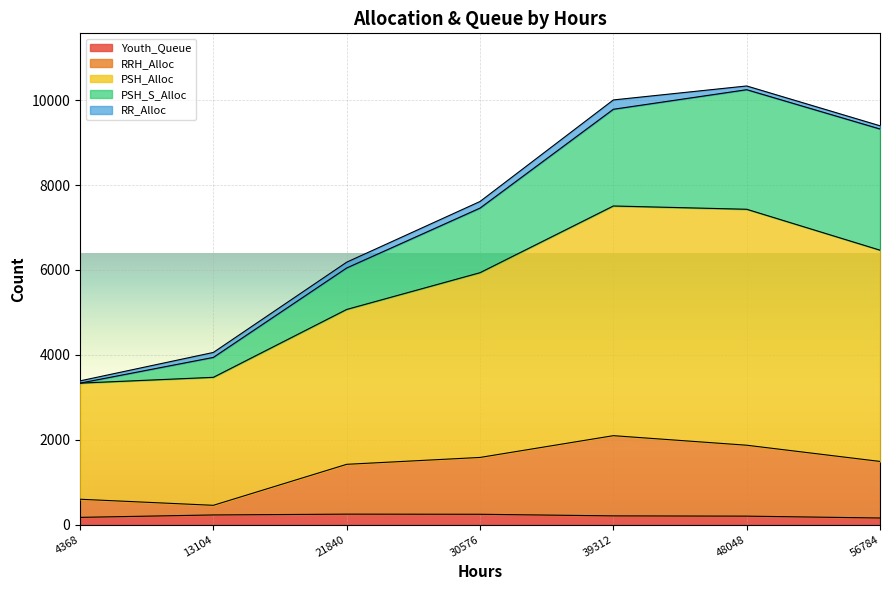

What is the value of the RRH_Alloc point at the 7th from the left?

1489